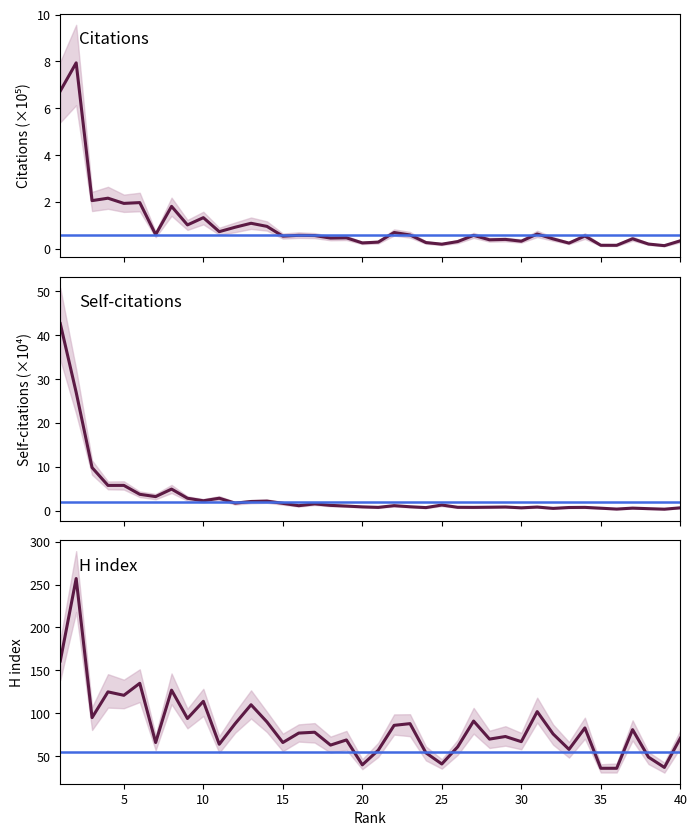

How many values in the H index series are below 77?

20